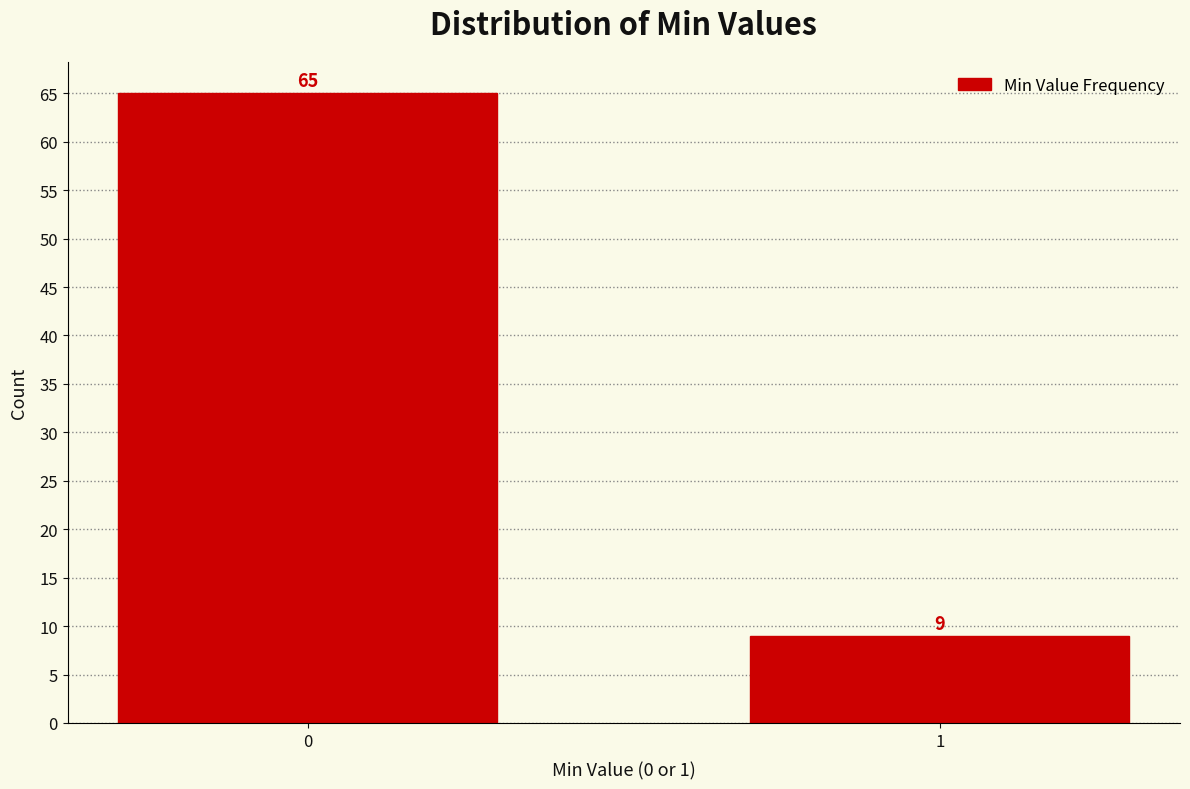

Reading left to right, transcribe all the data shown in this chart.

0=65	1=9